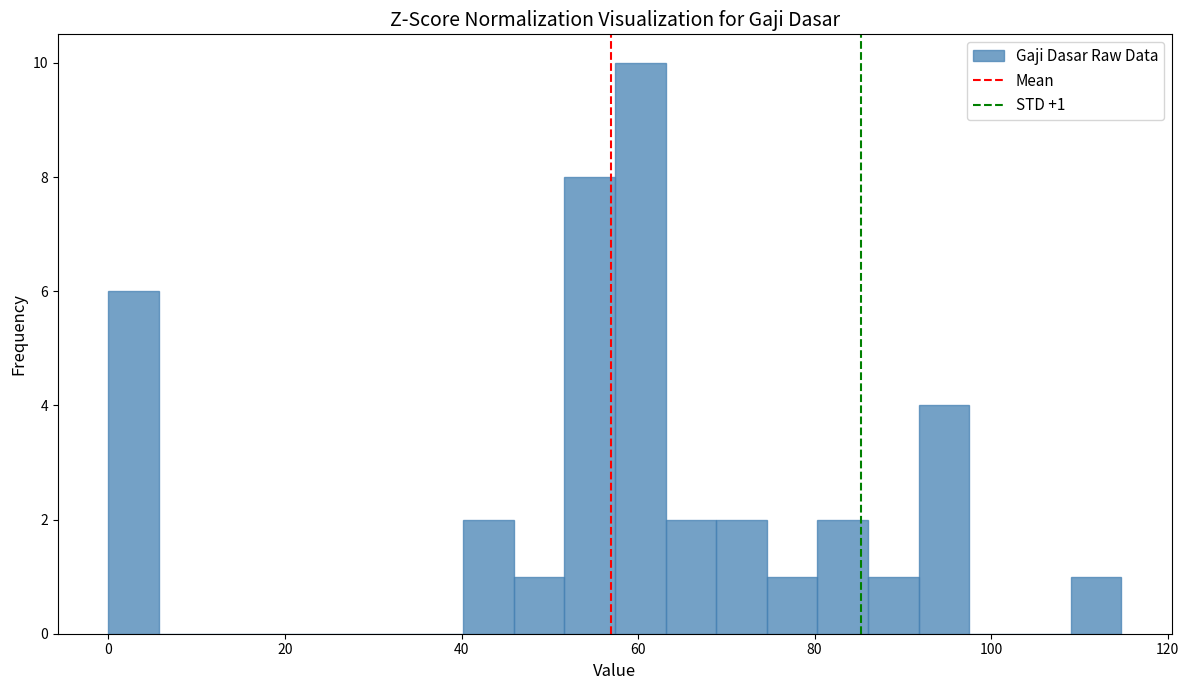

Read against the x-axis, roughly where is the centre of the tallest bar?

60